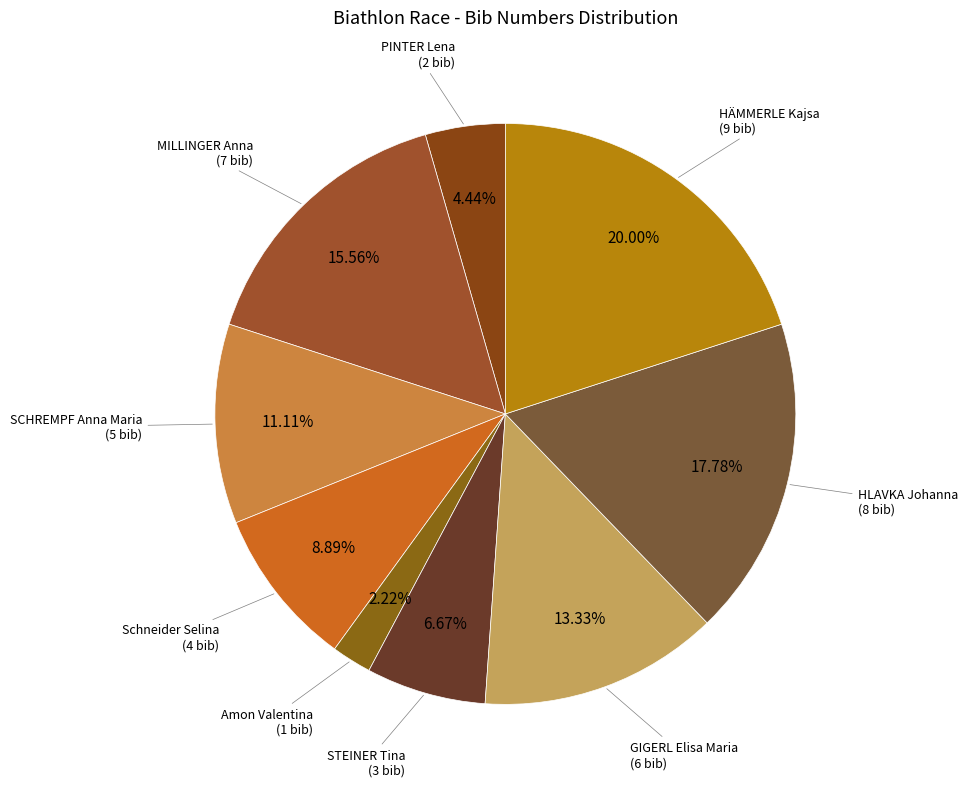

To the nearest percent, what is the average slice percentage?

11%